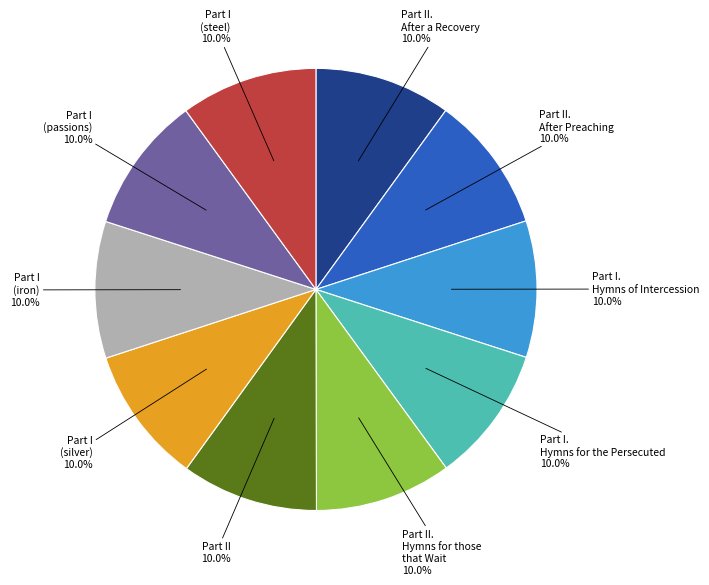

Is there a majority slice in this chart?

No